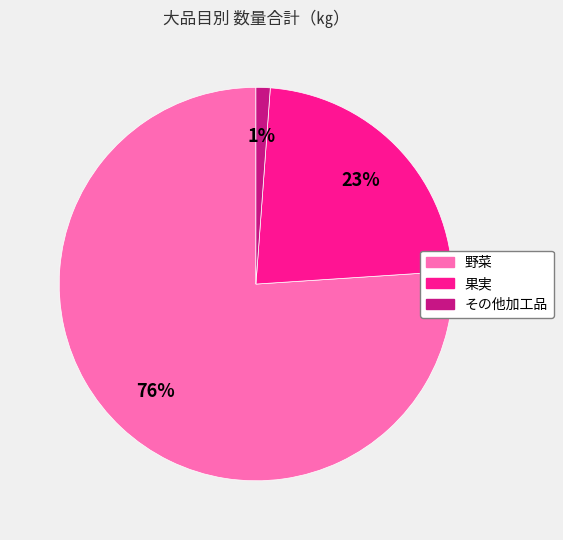

Which slice represents more than half of the pie?

野菜